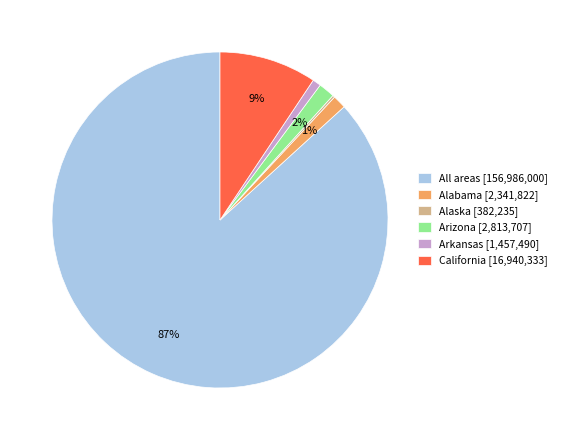

Is the sum of California [16,940,333] and All areas [156,986,000] greater than half?

Yes